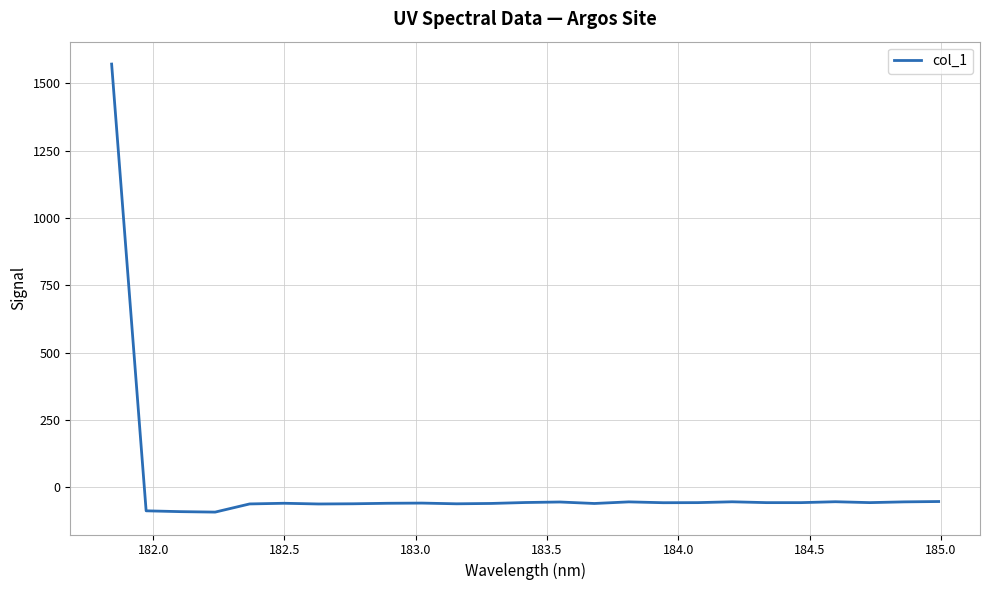

What is the minimum value shown in the chart?

-92.3